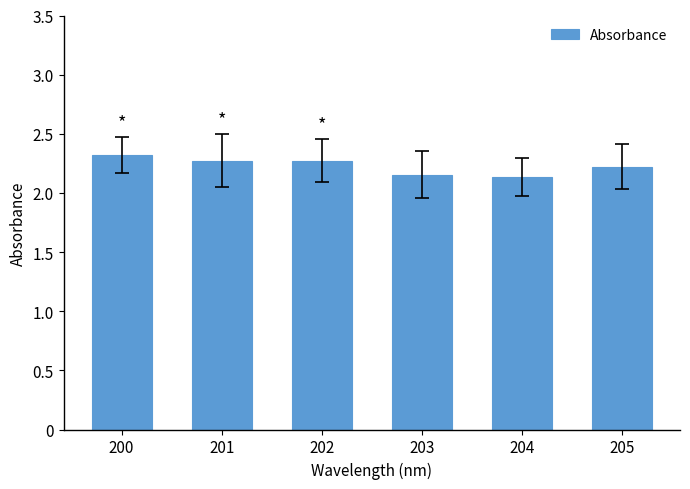

What is the value of the 5th bar from the left?

2.1